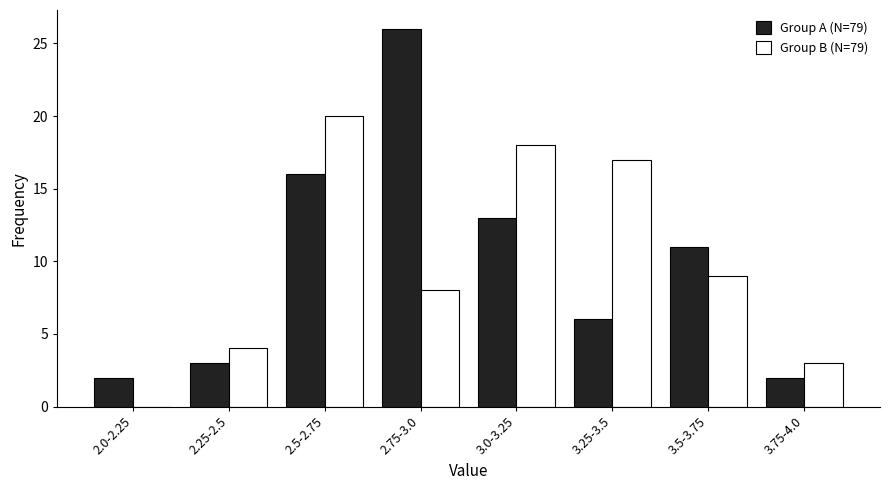

Reading left to right, list all the values displayed in this chart.

Group A (N=79): 2.0-2.25=2	2.25-2.5=3	2.5-2.75=16	2.75-3.0=26	3.0-3.25=13	3.25-3.5=6	3.5-3.75=11	3.75-4.0=2
Group B (N=79): 2.0-2.25=0	2.25-2.5=4	2.5-2.75=20	2.75-3.0=8	3.0-3.25=18	3.25-3.5=17	3.5-3.75=9	3.75-4.0=3